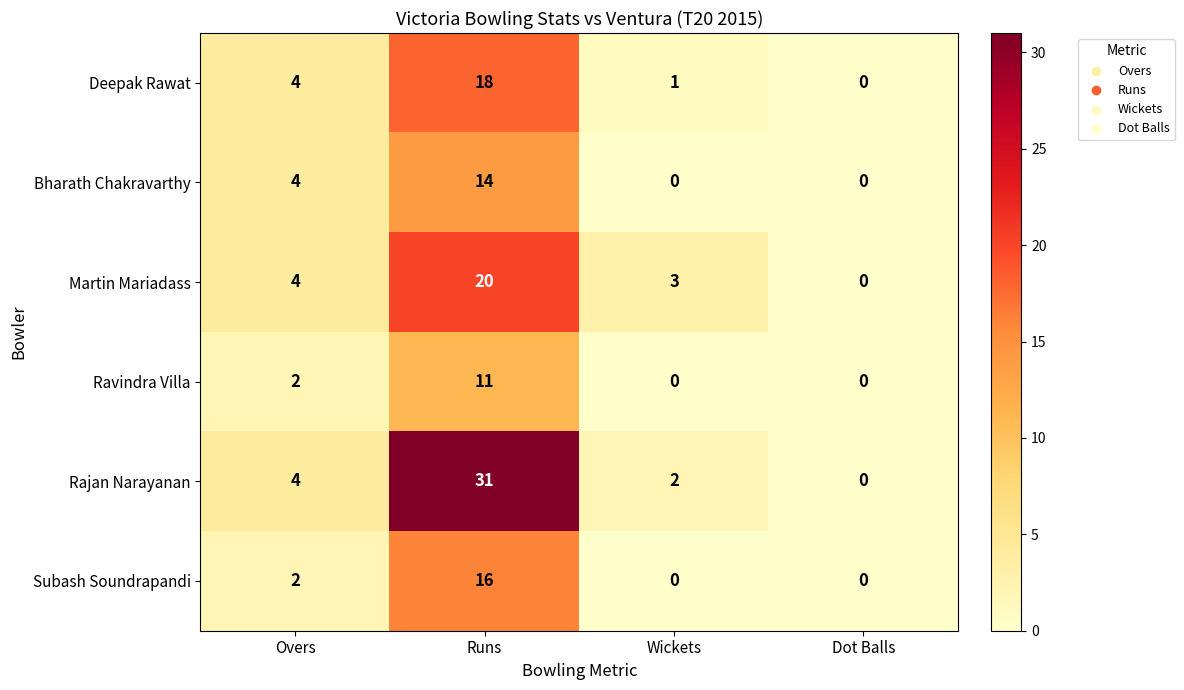

What is the difference between the second highest and minimum values in the Bharath Chakravarthy series?

4